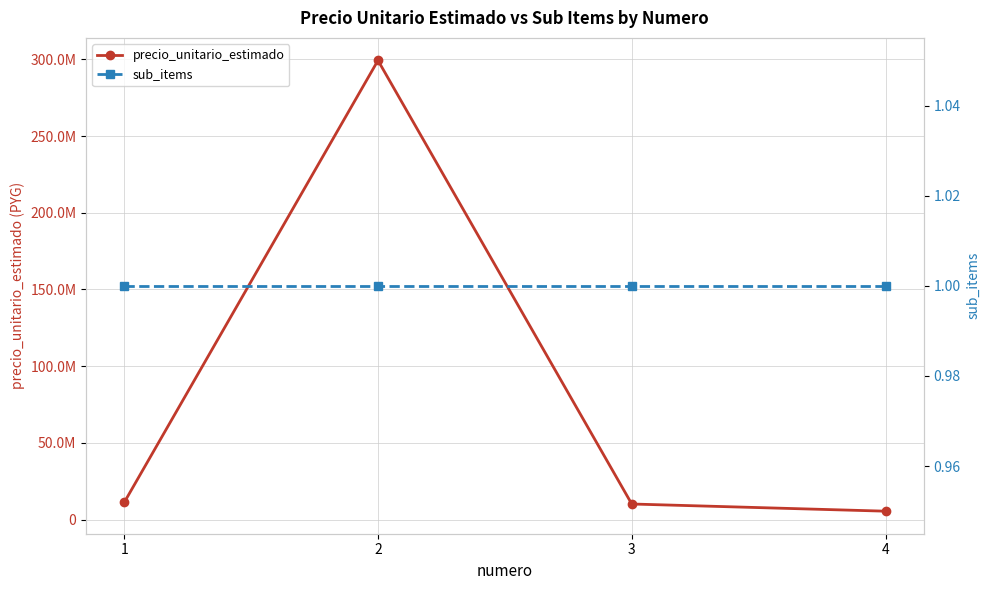

Reading left to right, what are all the values shown in this chart?

precio_unitario_estimado: 11204700	299297600	10193300	5510000
sub_items: 1	1	1	1